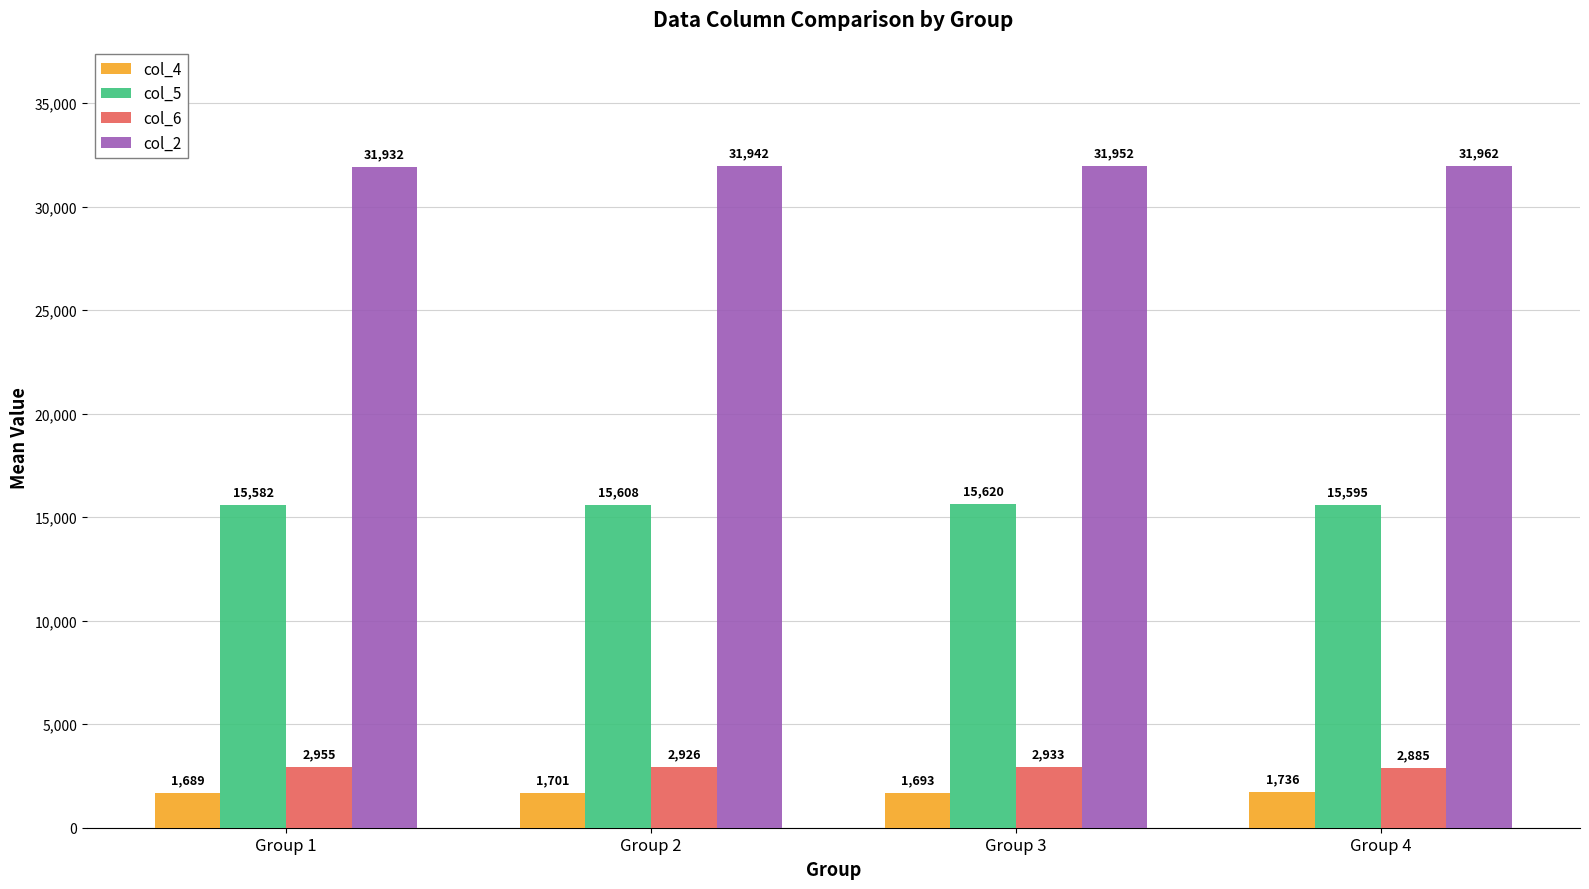

At which category is the sum across all series the highest?

Group 3